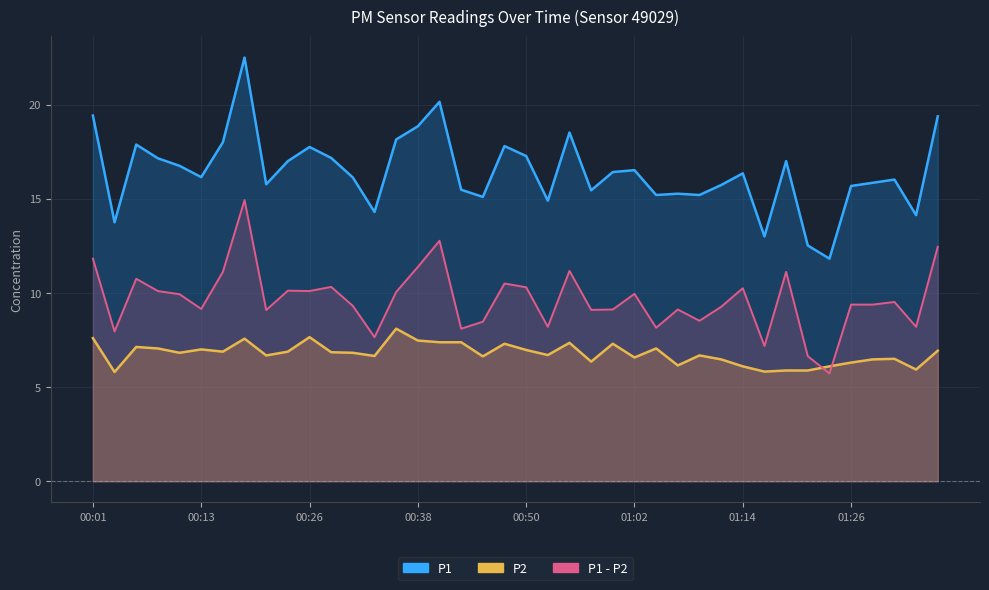

At how many categories does at least one series exceed 8?

40